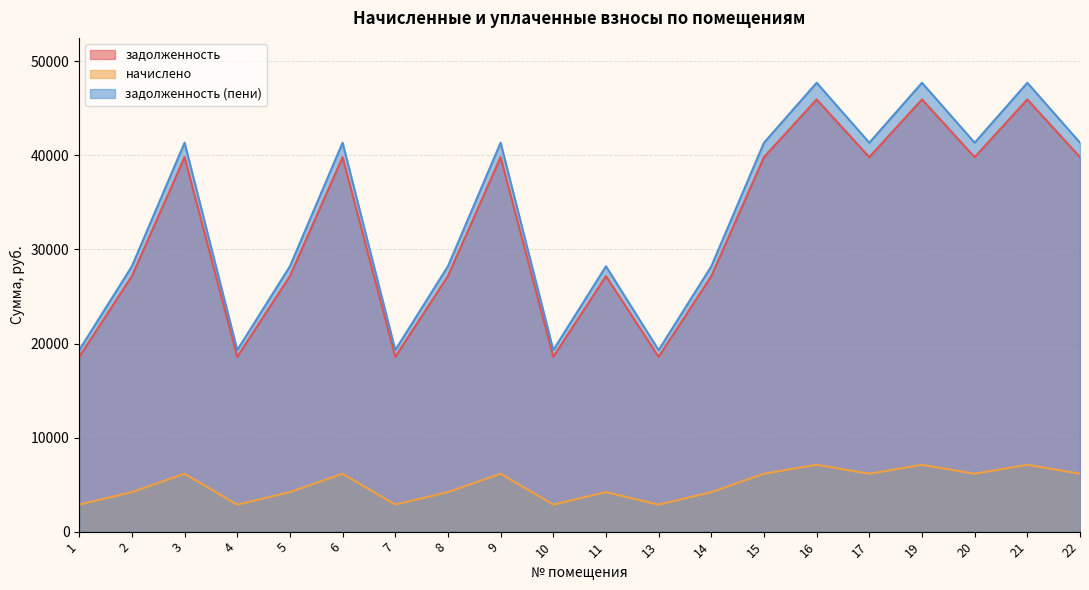

True or false: начислено has a value of 4200.0 at 11.

True